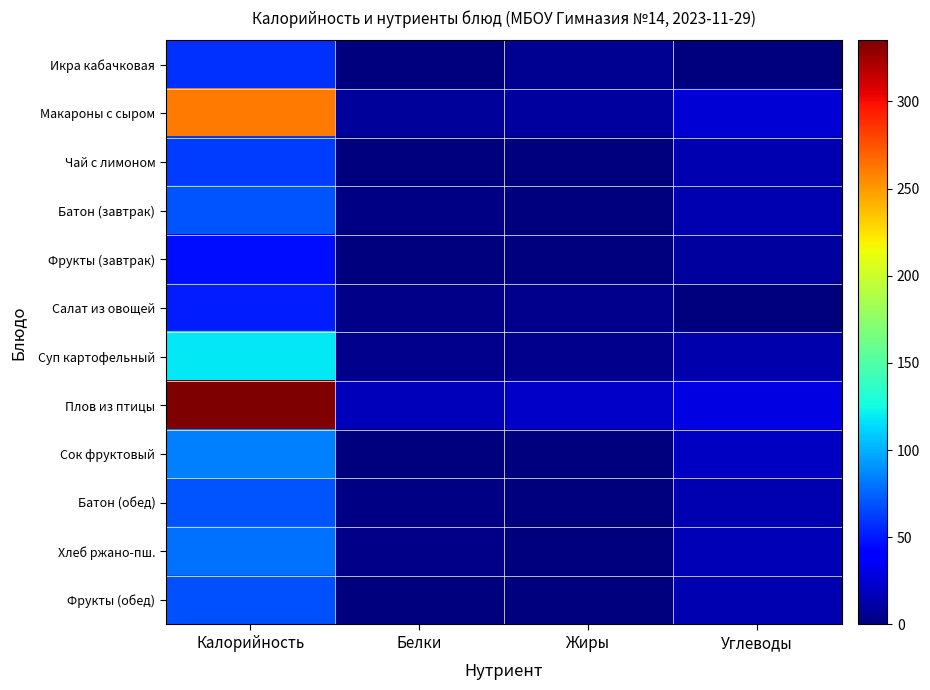

At Углеводы, list the series in order from largest to smallest.

Плов из птицы, Макароны с сыром, Сок фруктовый, Хлеб ржано-пш., Чай с лимоном, Батон (завтрак), Батон (обед), Фрукты (обед), Суп картофельный, Фрукты (завтрак), Салат из овощей, Икра кабачковая